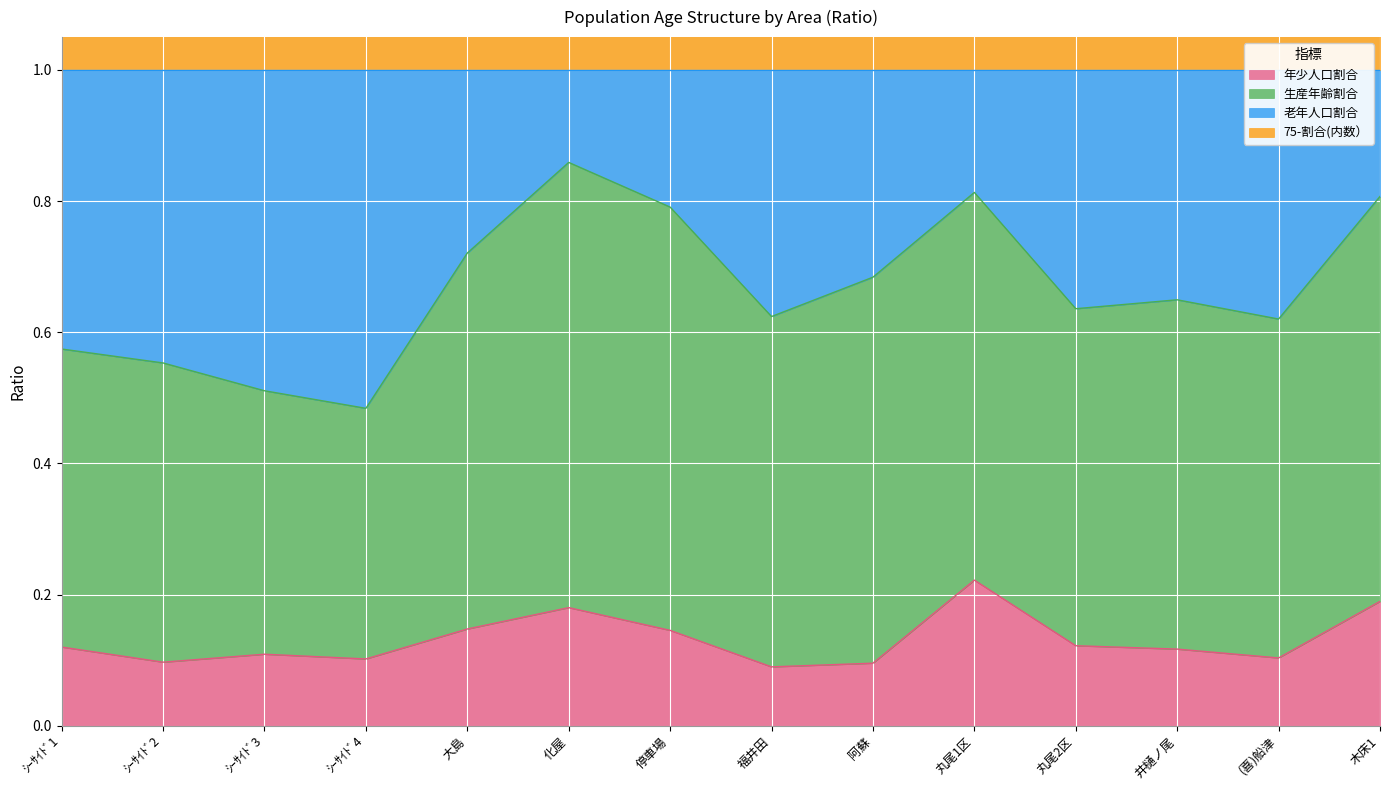

At which category does 老年人口割合 reach its first local peak?

化屋